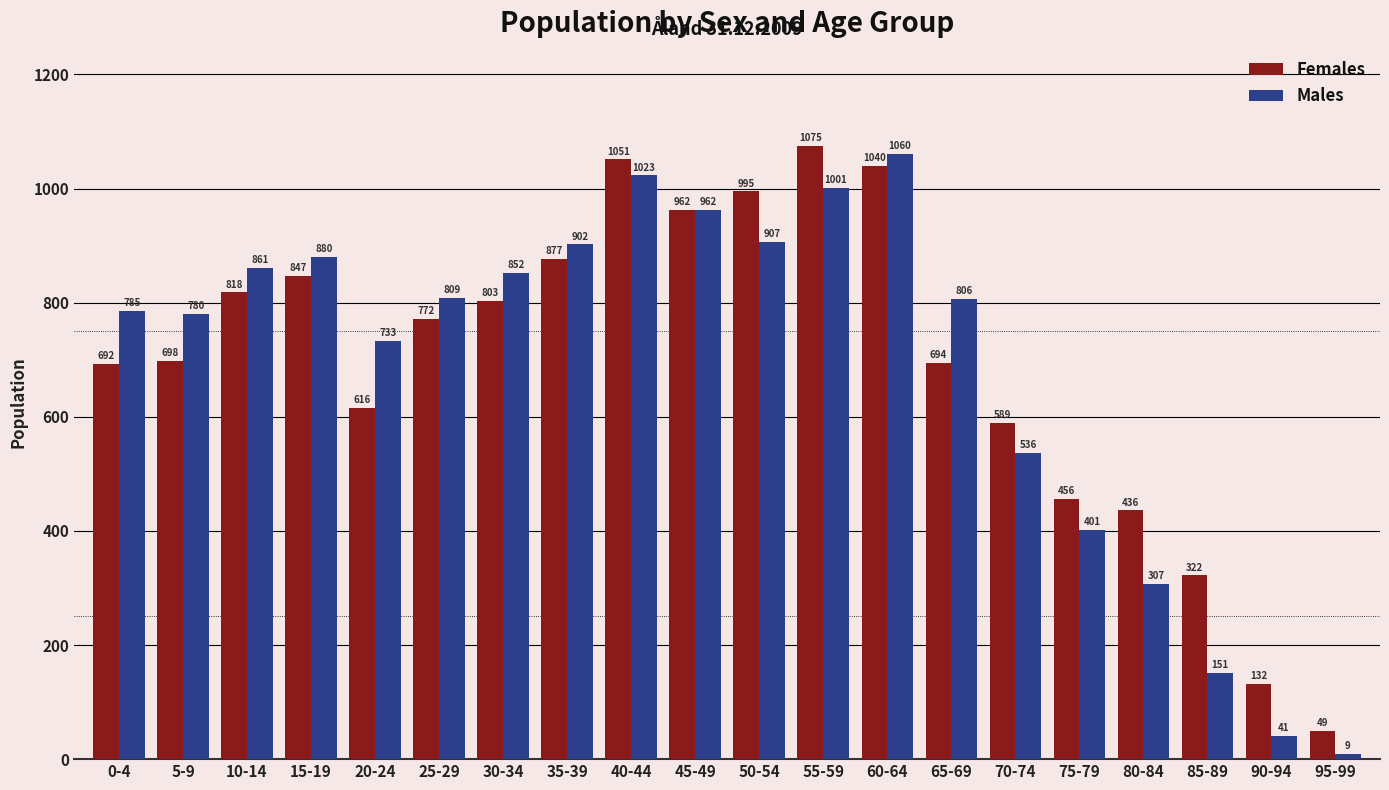

Reading left to right, what are all the values shown in this chart?

Females: 692	698	818	847	616	772	803	877	1051	962	995	1075	1040	694	589	456	436	322	132	49
Males: 785	780	861	880	733	809	852	902	1023	962	907	1001	1060	806	536	401	307	151	41	9